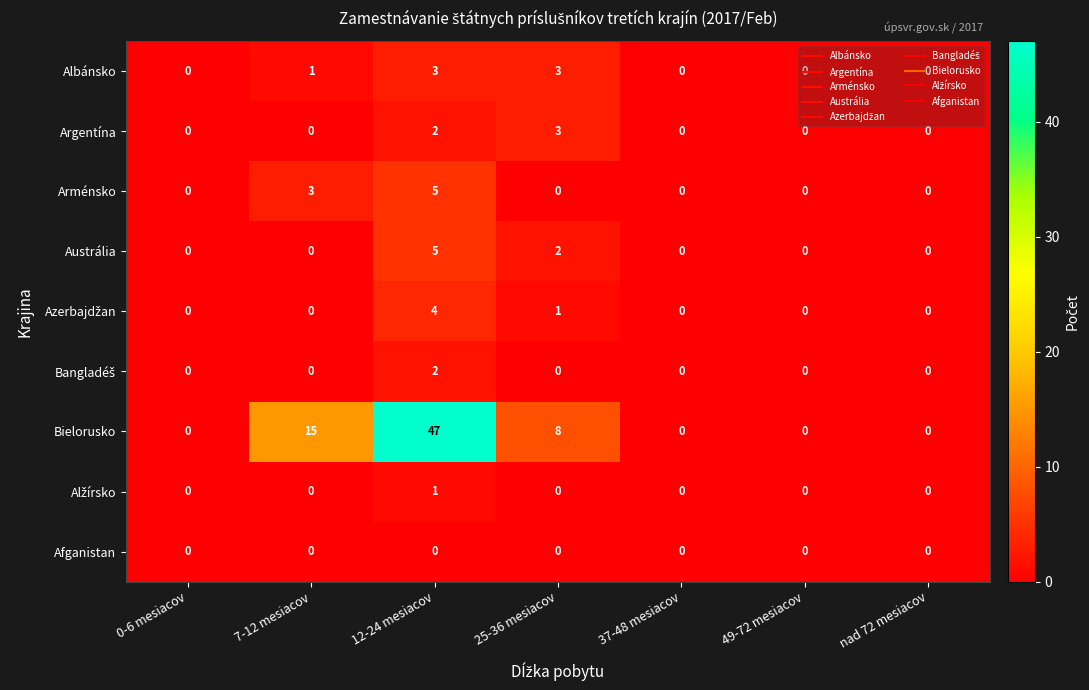

What is the difference between the maximum and second lowest values in the Austrália series?

5